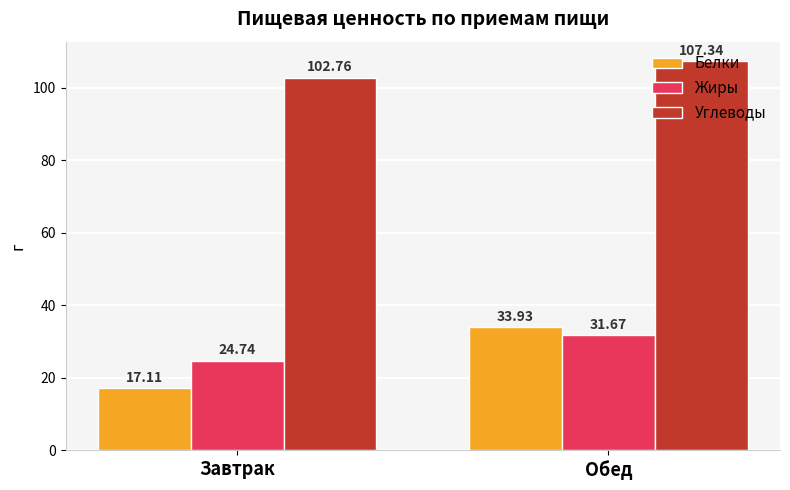

Between Завтрак and Обед, which series saw the biggest shift?

Белки